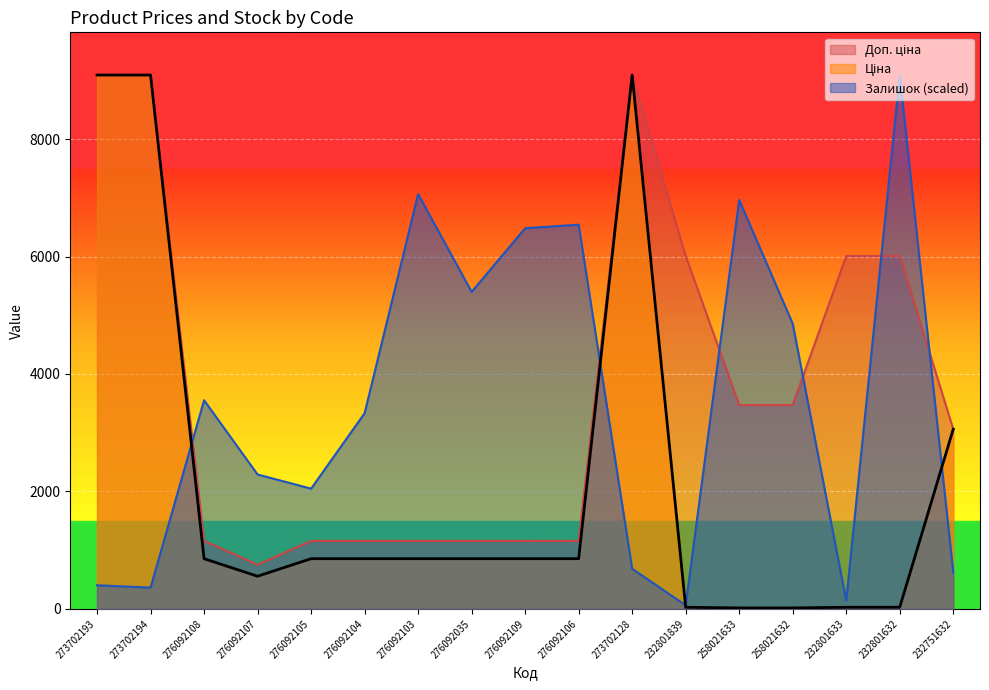

Reading left to right, extract all data points from this chart.

Ціна: 9092.0	9092.0	854.0	555.1	854.0	854.0	854.0	854.0	854.0	854.0	9092.0	26.7	15.4	15.4	26.7	26.7	3059.7
Доп. ціна: 9092.0	9092.0	1157.3	752.0	1157.3	1157.3	1157.3	1157.3	1157.3	1157.3	9092.0	6010.0	3471.0	3471.0	6010.0	6010.0	3060.0
Залишок: 401.4	361.3	3552.5	2288.1	2047.2	3331.7	7064.9	5399.0	6482.8	6543.0	682.4	60.2	6964.5	4857.1	140.5	9092.0	622.2